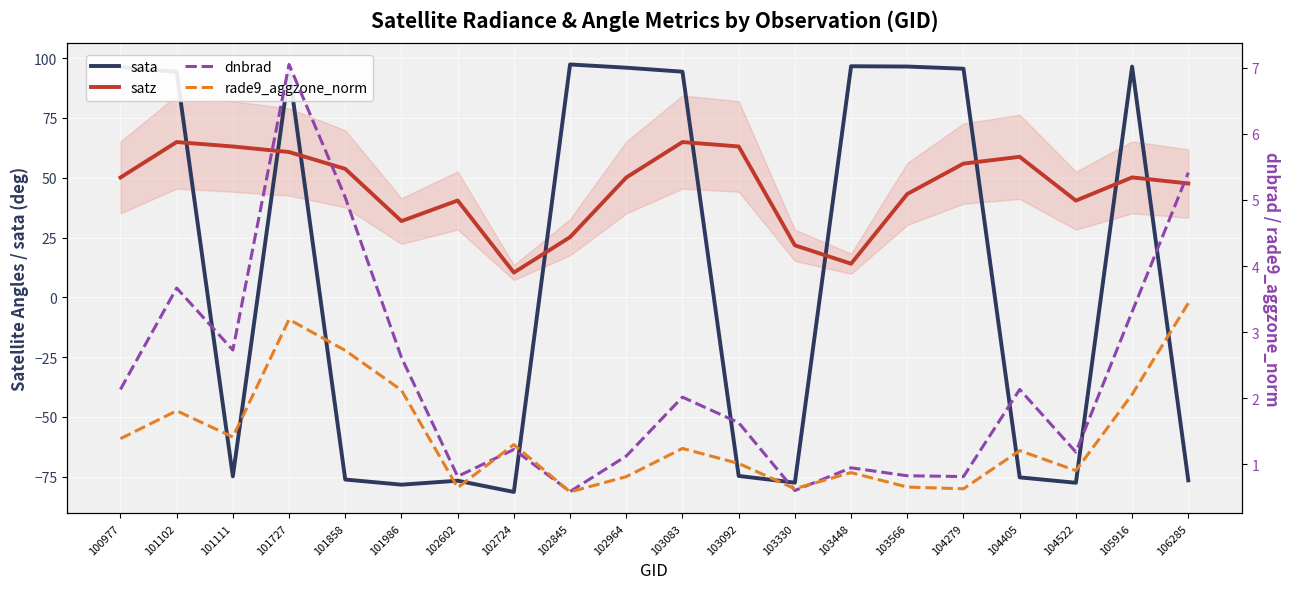

At which label does sata reach its minimum?

102724